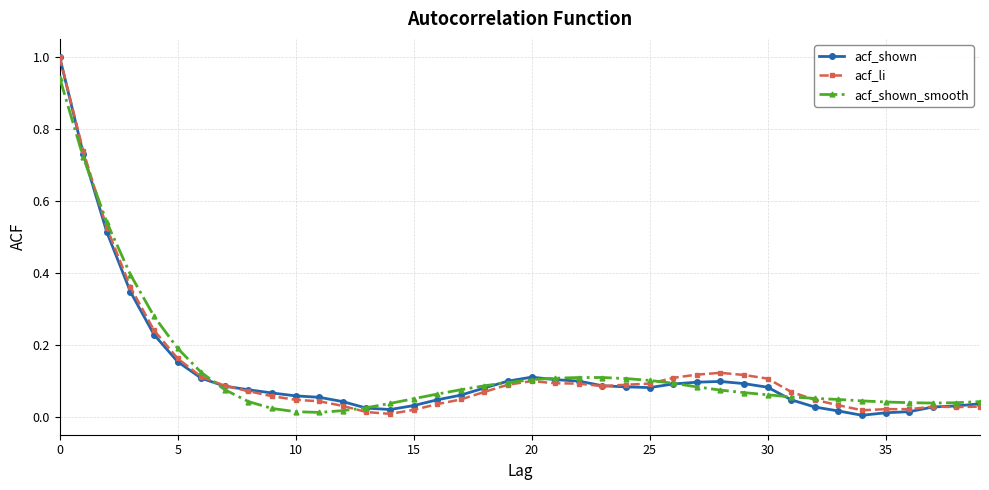

In acf_shown_smooth, how many points are lower than both neighbors (excluding endpoints)?

2